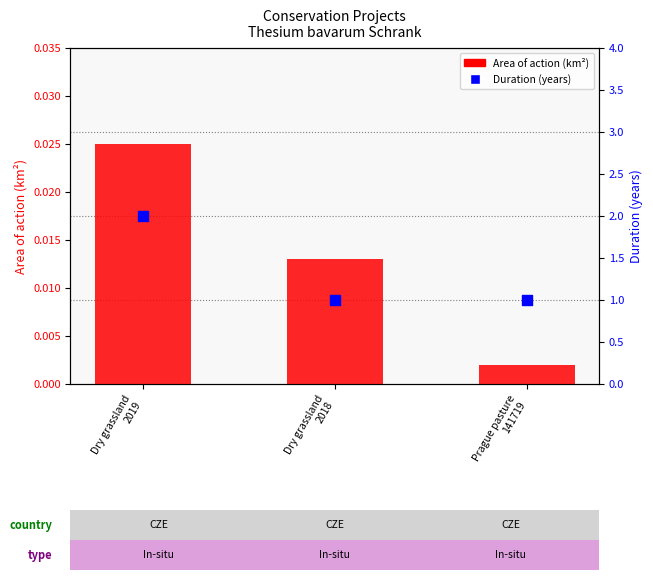

Which series has the largest Y range (max minus min)?

Duration (years)